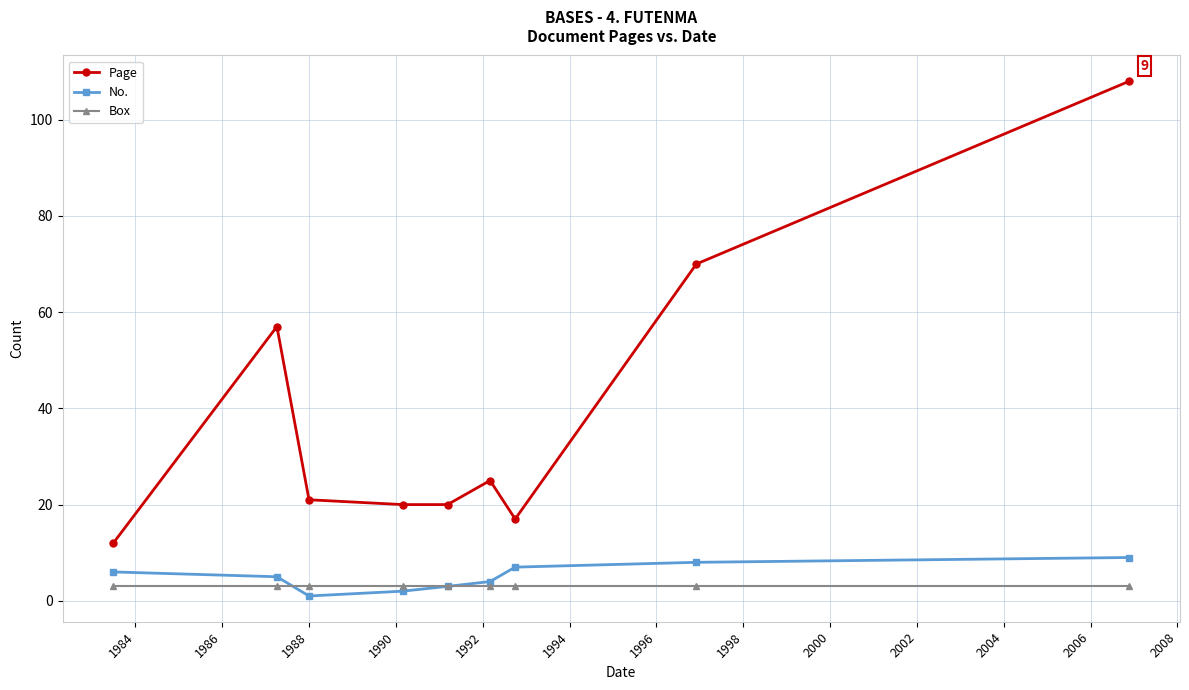

True or false: Page and Box intersect in this chart.

False